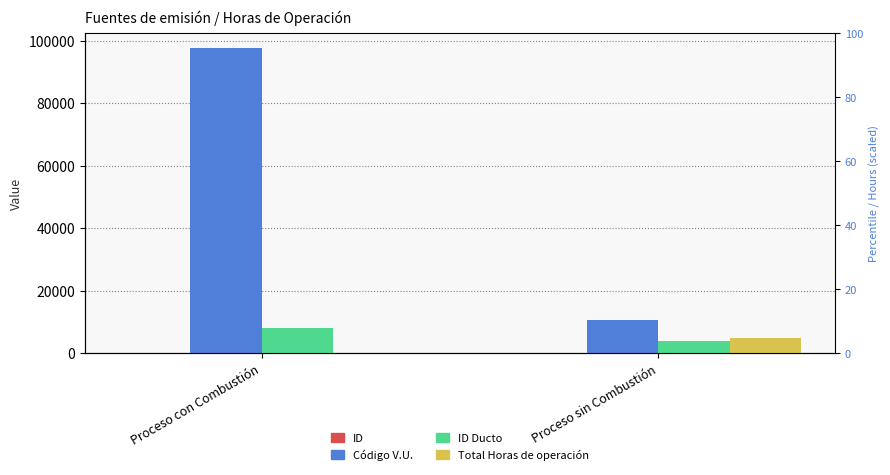

Reading left to right, transcribe all the data shown in this chart.

ID: Proceso con Combustión=1	Proceso sin Combustión=2
Código V.U.: Proceso con Combustión=97614	Proceso sin Combustión=10547
ID Ducto: Proceso con Combustión=7961	Proceso sin Combustión=3997
Total Horas de operación: Proceso con Combustión=20	Proceso sin Combustión=4710